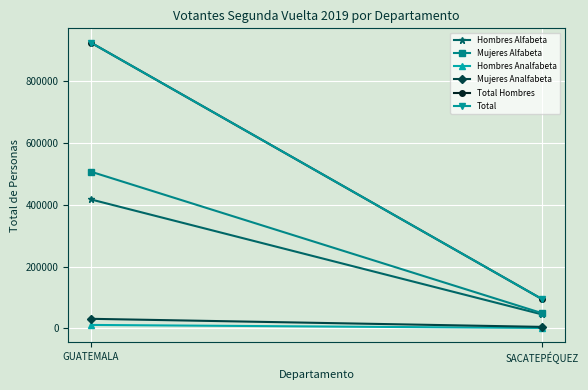

Is it true that Mujeres Analfabeta equals 31255 at GUATEMALA?

True